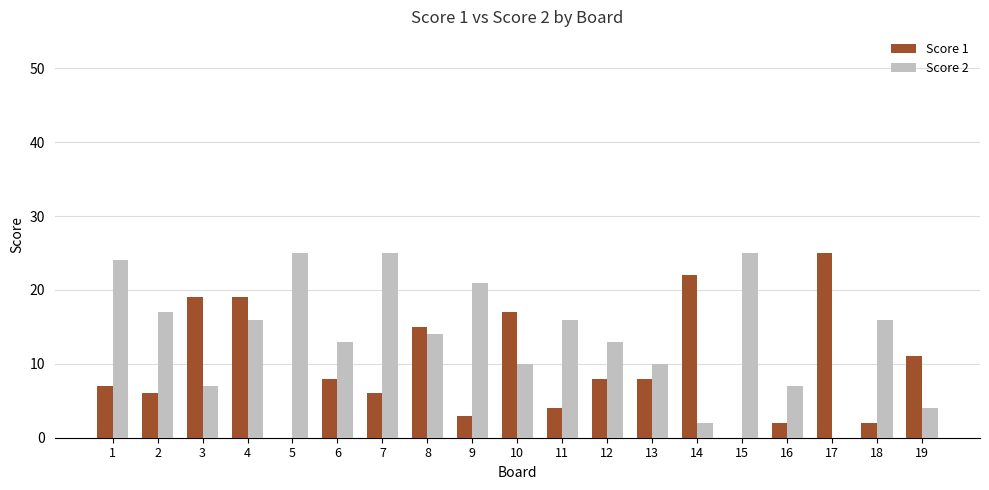

Are the bars grouped side by side (vs. stacked)?

Yes